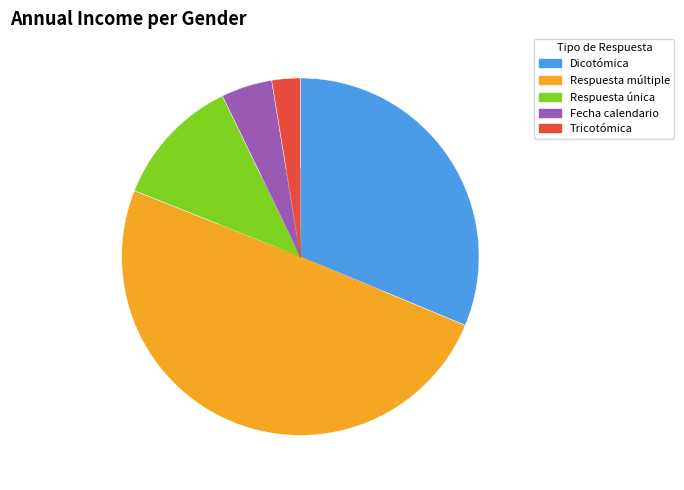

How many slices are in this pie chart?

5